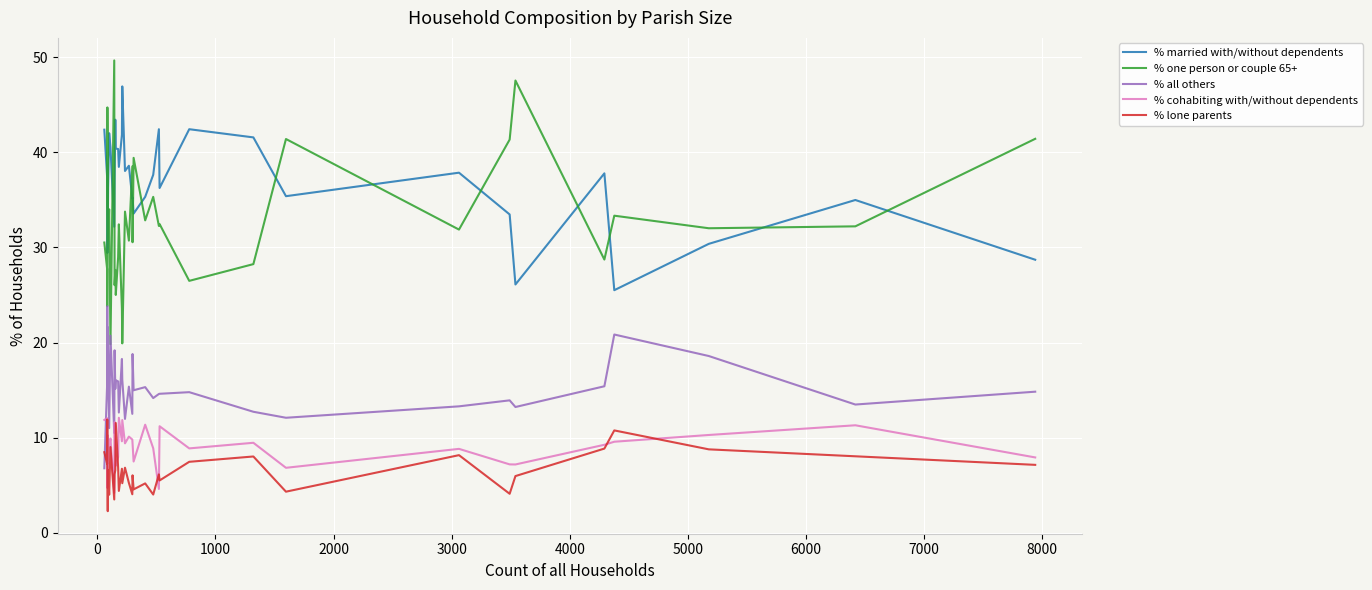

How many lines are shown in the chart?

5